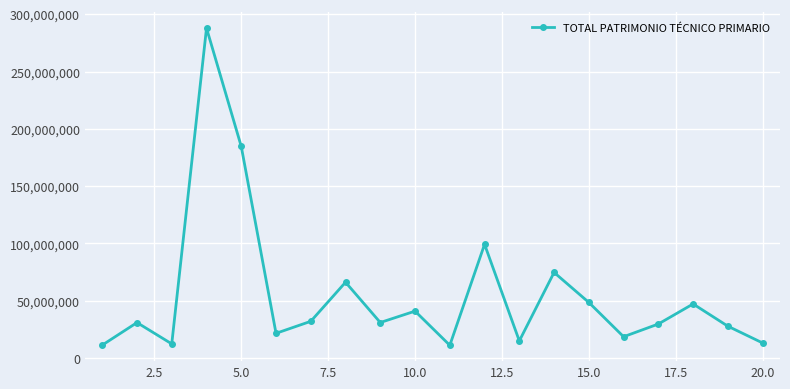

How many points are higher than both their immediate neighbors (excluding endpoints)?

7